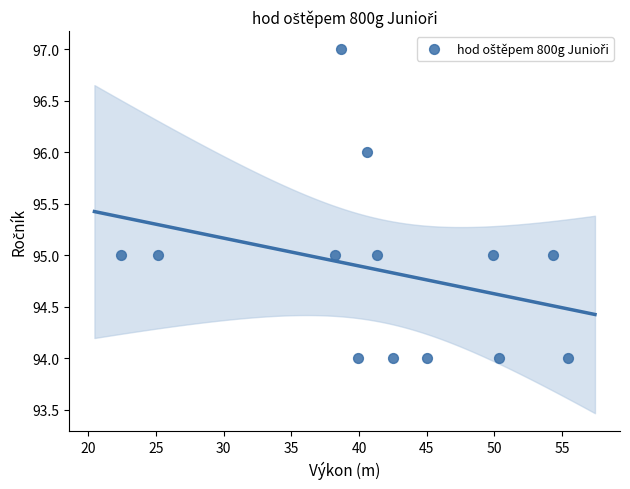

What is the range of Y values (max minus min)?

3